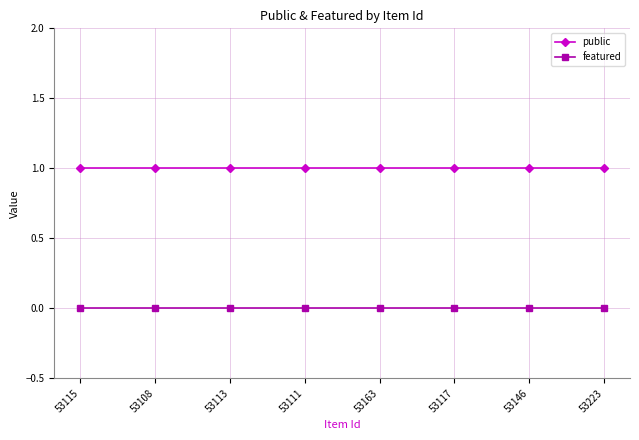

What is the label of the 4th point from the left?

53111